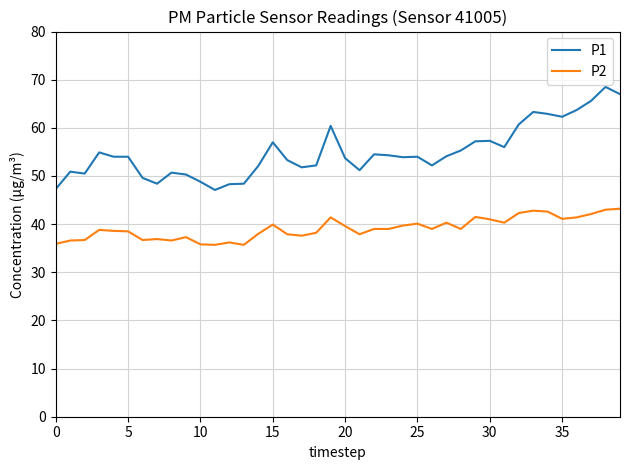

Rank the series by their maximum value, from highest to lowest.

P1, P2